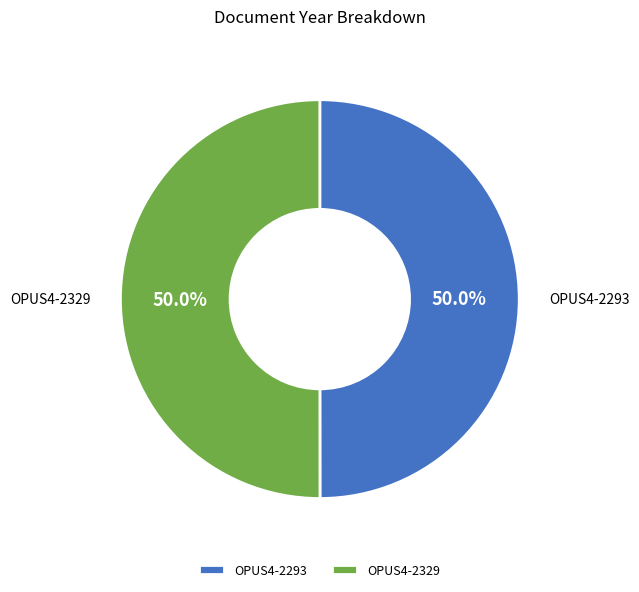

Approximately how many times larger is the value at OPUS4-2293 compared to OPUS4-2329?

1.0